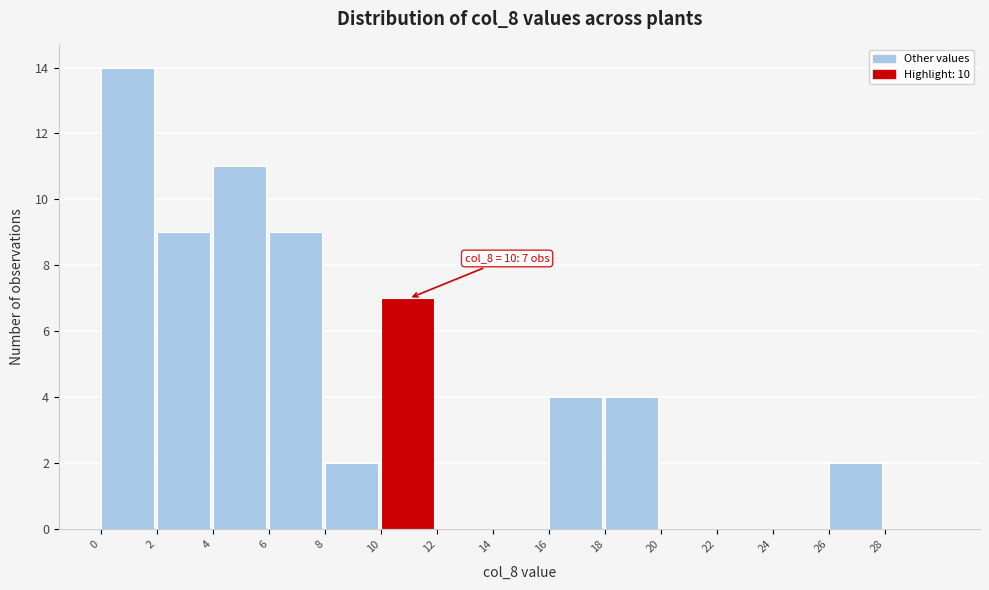

Over which range of the x-axis is the bar tallest?

0 to 2